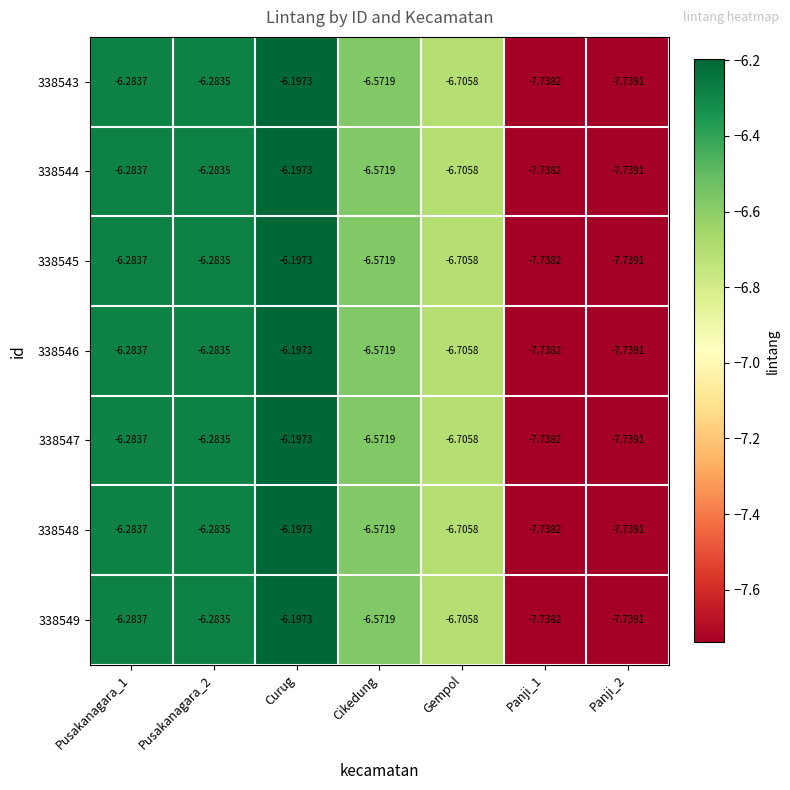

At which label is 338549 closest to -6?

Curug